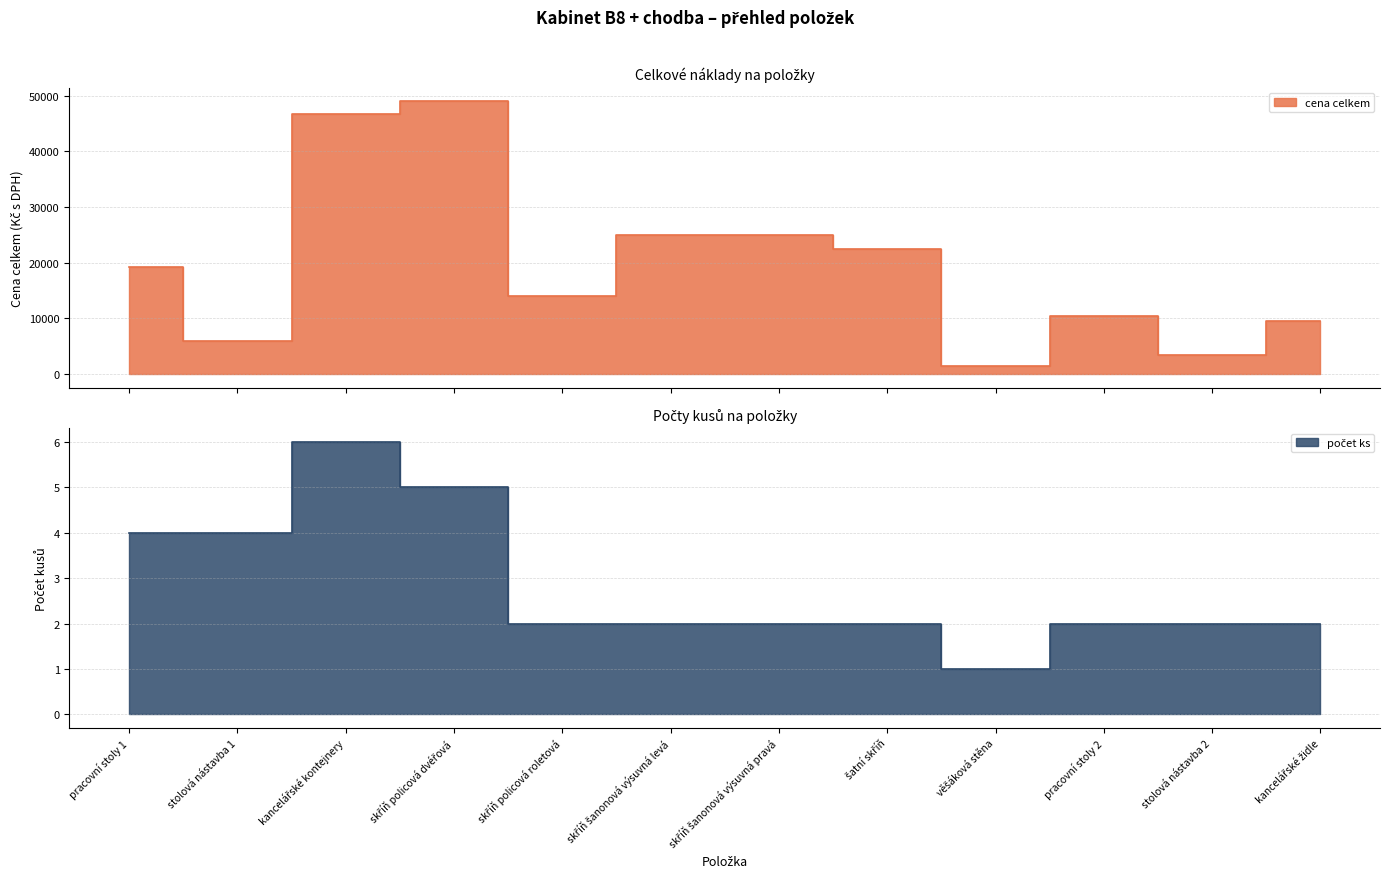

Reading left to right, extract all data points from this chart.

cena celkem: 19200	6000	46800	49000	14000	25000	25000	22400	1500	10400	3400	9600
počet ks: 4	4	6	5	2	2	2	2	1	2	2	2